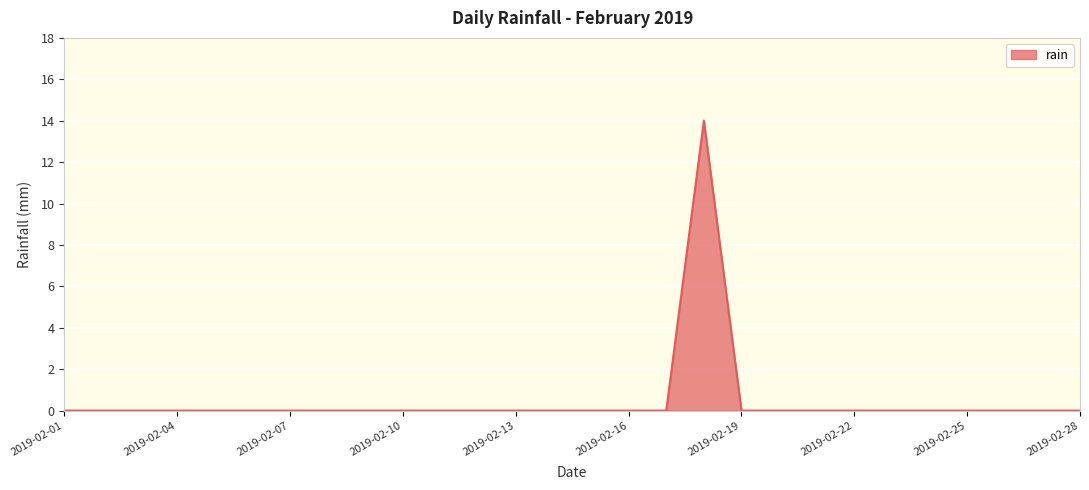

Reading left to right, extract all data points from this chart.

0	0	0	0	0	0	0	0	0	0	0	0	0	0	0	0	0	14	0	0	0	0	0	0	0	0	0	0